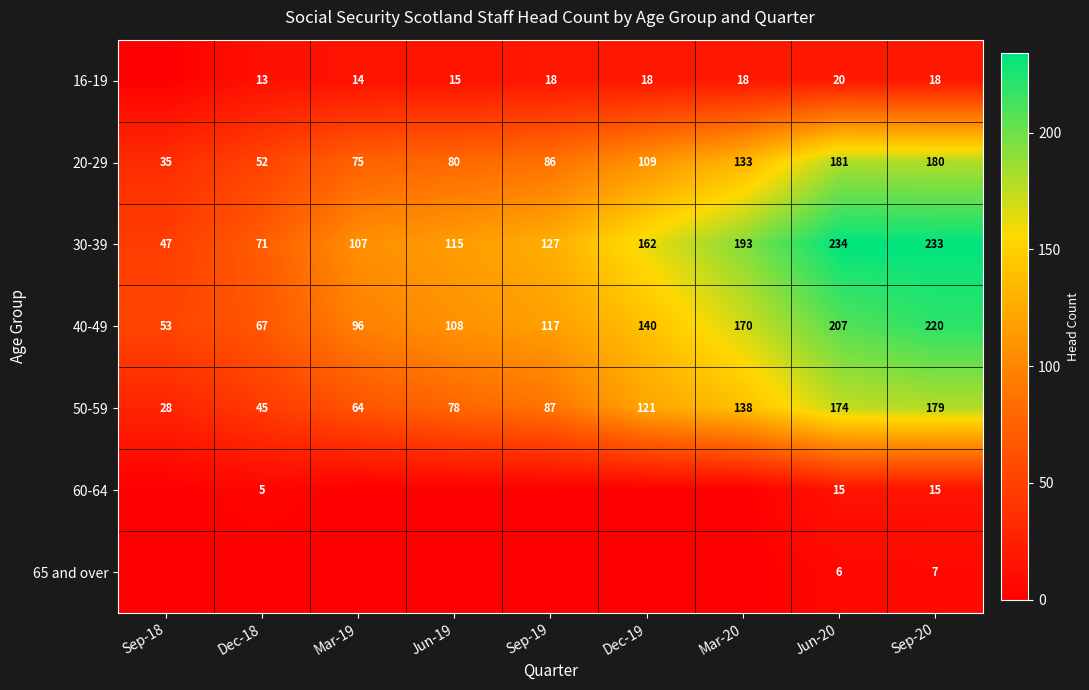

What is the difference between the highest and lowest values at Sep-20?

226